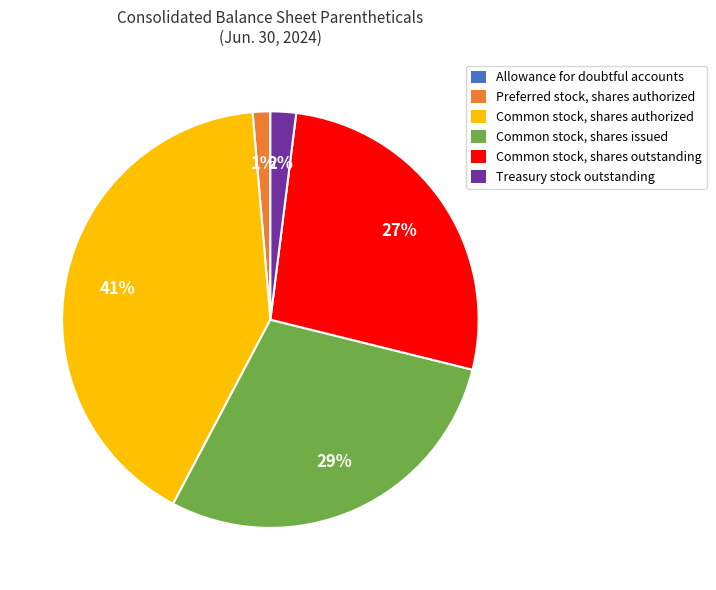

To the nearest percent, what is the average slice percentage?

17%